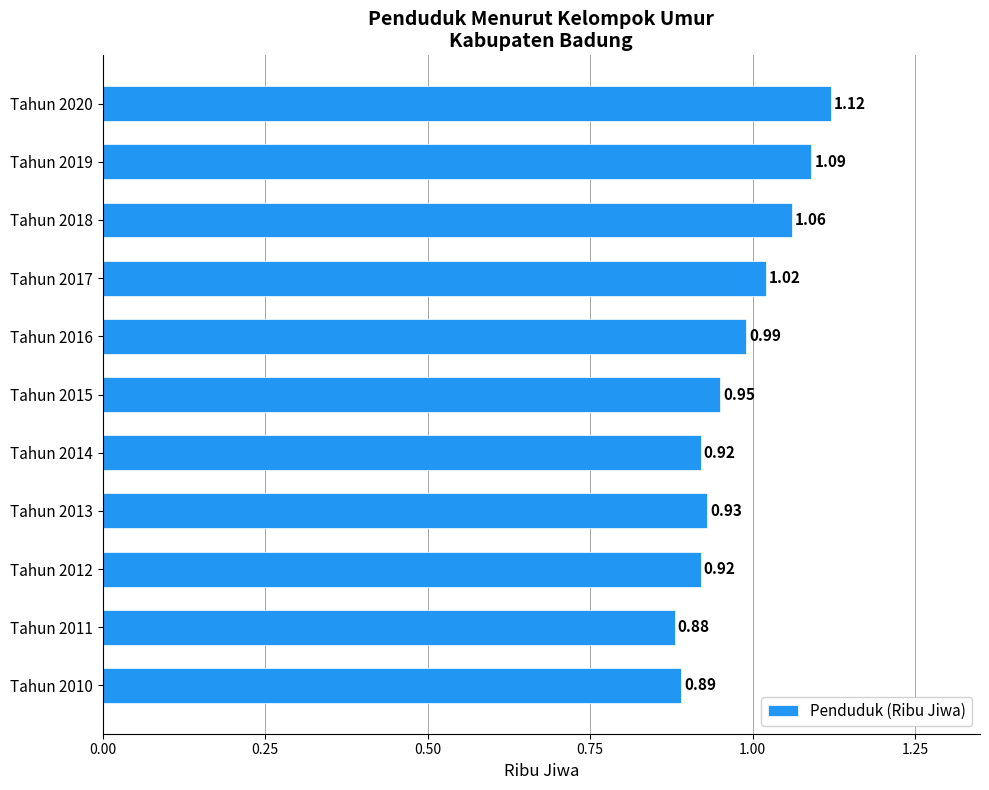

What is the change in value from Tahun 2010 to Tahun 2019?

+0.2